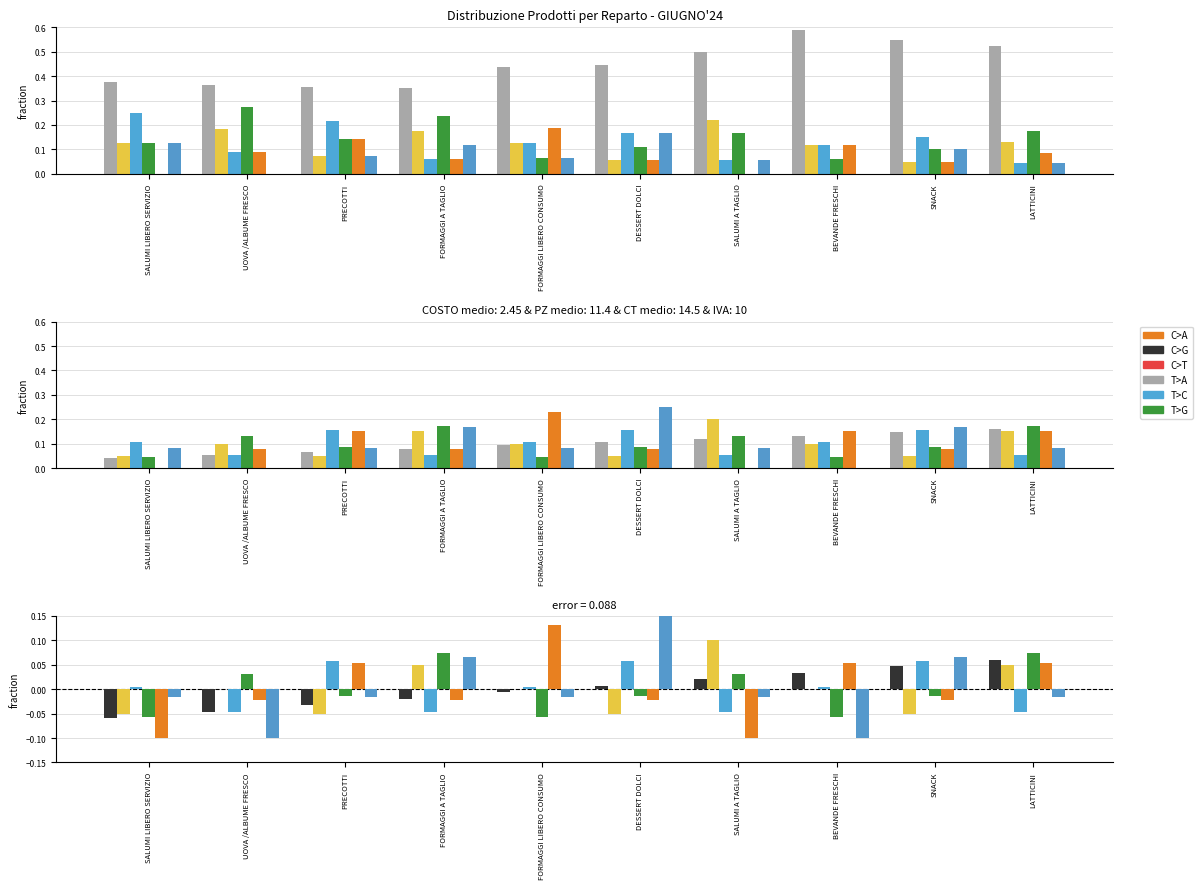

What is the label of the 7th bar from the left?

SALUMI A TAGLIO